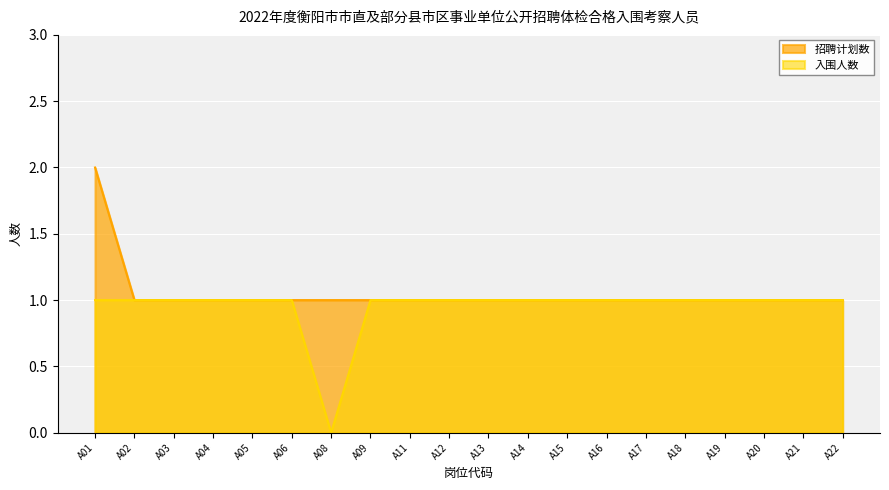

What is the sum of all 入围人数 values?

19